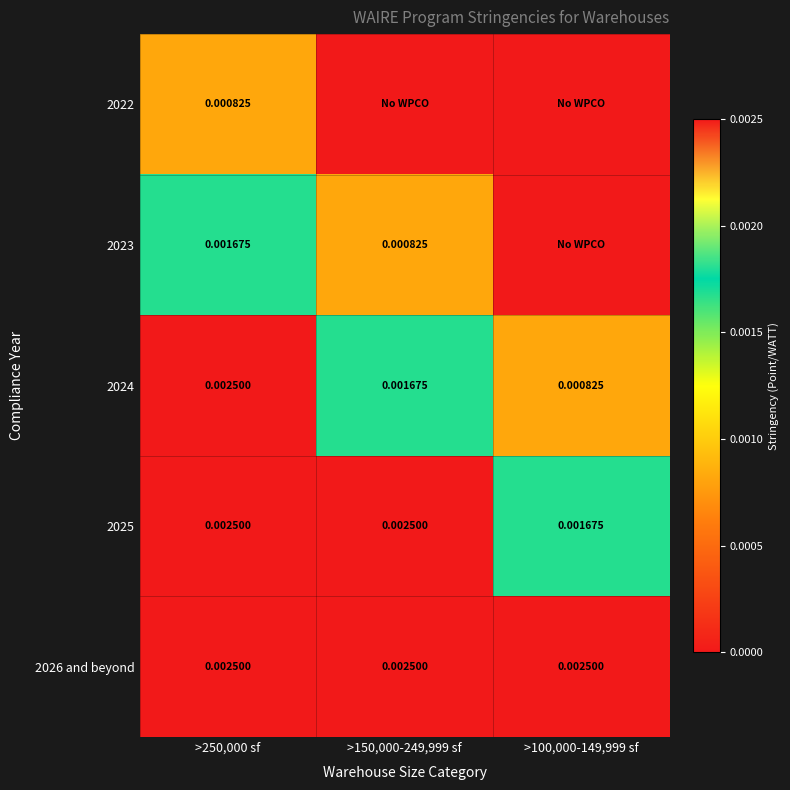

Is the value of 2023 at >250,000 sf greater than the value of 2025 at >150,000-249,999 sf?

No